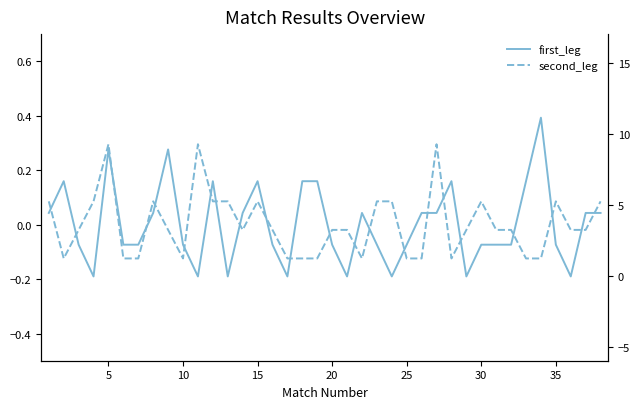

How many data points in first_leg are above 0?

18